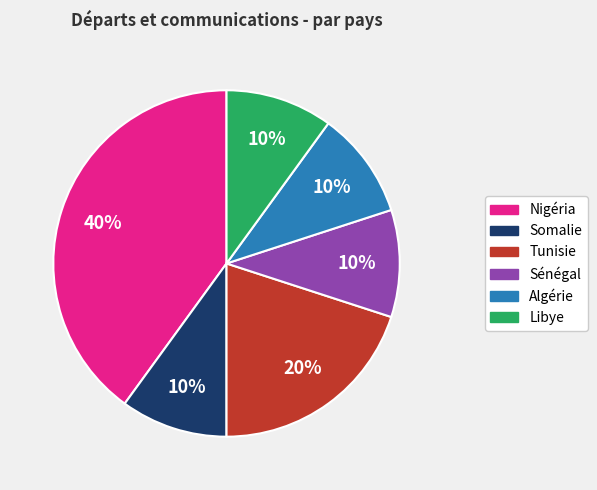

How many slices are in this pie chart?

6